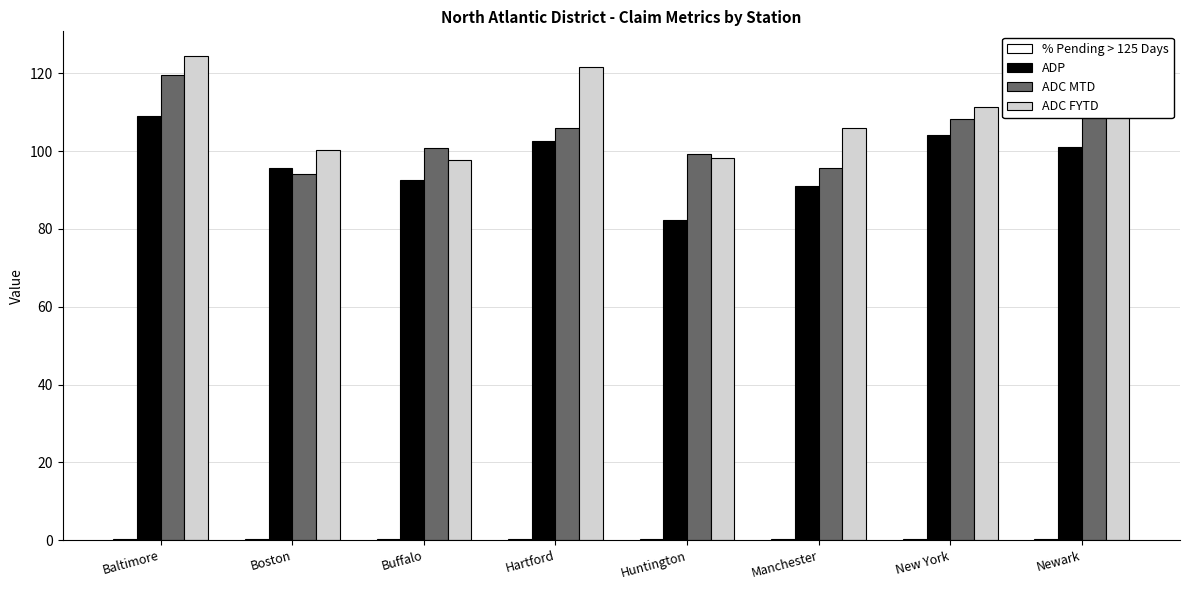

True or false: ADC FYTD has a value of 124.6 at Baltimore.

True